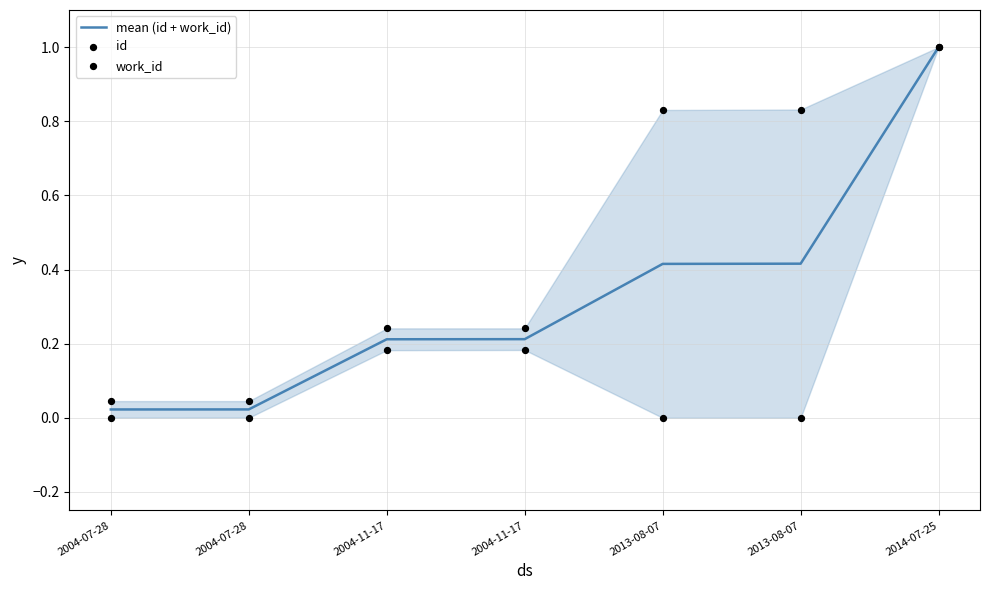

Which series has the widest spread of Y values?

id